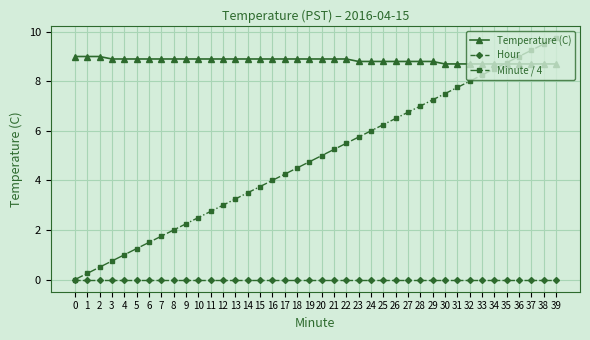

True or false: Temperature (C) and Minute / 4 cross at least once.

True